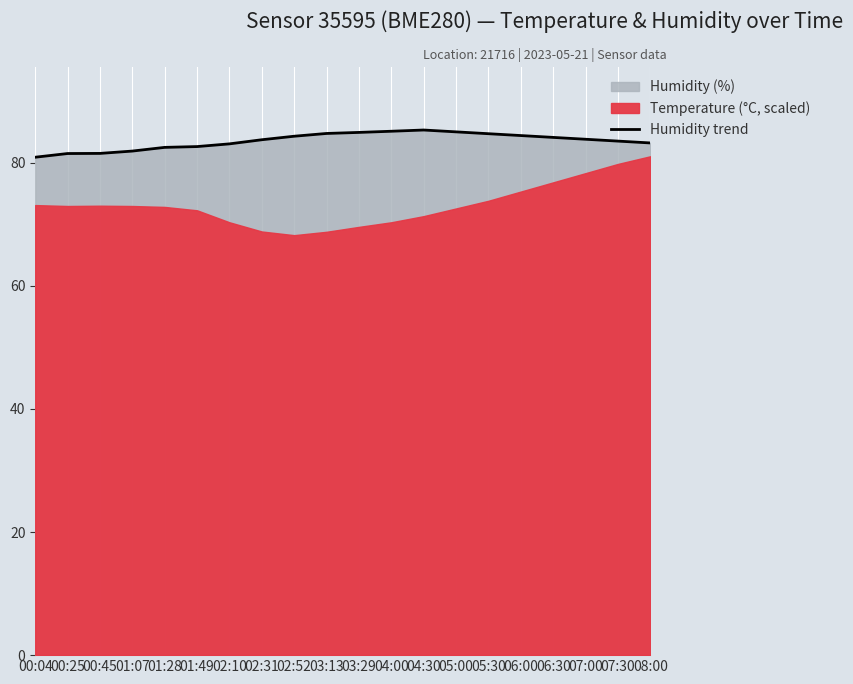

Reading left to right, what are all the values shown in this chart?

00:04=80.9	00:25=81.5	00:45=81.5	01:07=81.9	01:28=82.5	01:49=82.6	02:10=83.0	02:31=83.7	02:52=84.3	03:13=84.7	03:29=84.9	04:00=85.1	04:30=85.3	05:00=85.0	05:30=84.7	06:00=84.4	06:30=84.1	07:00=83.8	07:30=83.5	08:00=83.2